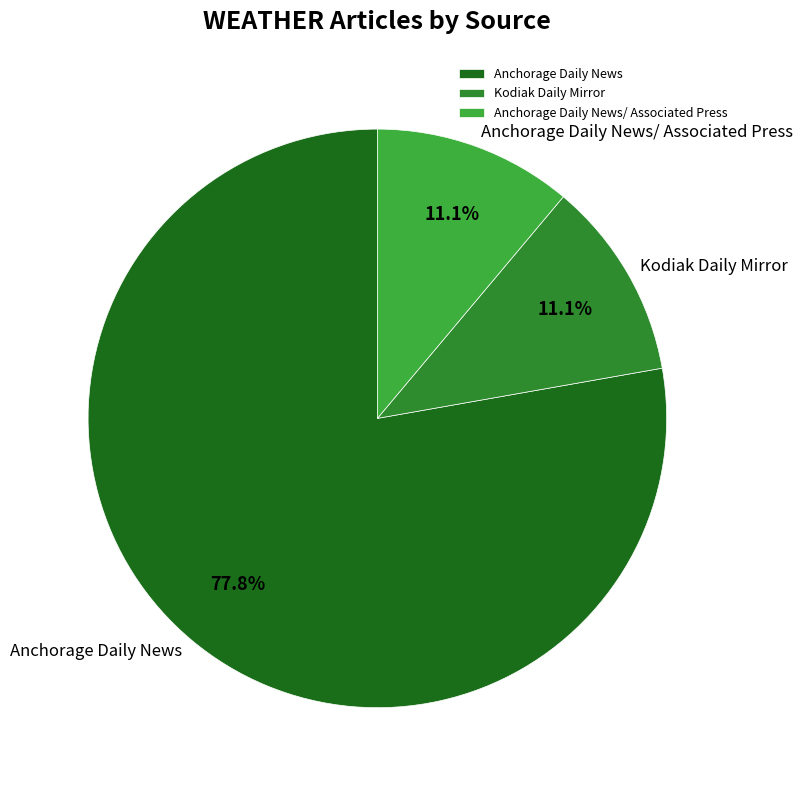

What percentage is NOT represented by Anchorage Daily News/ Associated Press?

88.9%